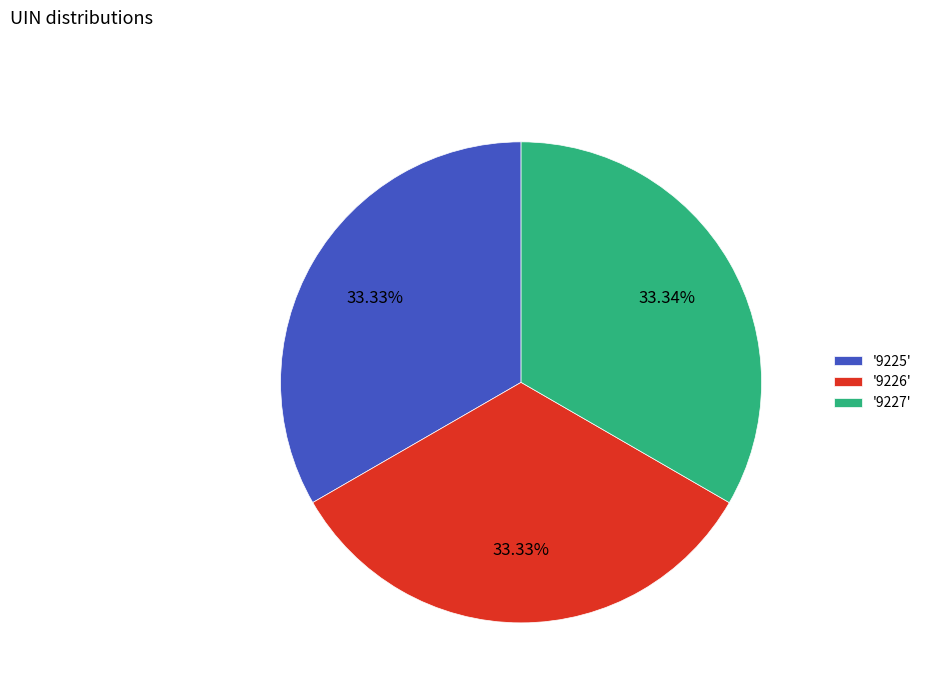

Approximately how many times larger is the value at '9226' compared to '9227'?

1.0